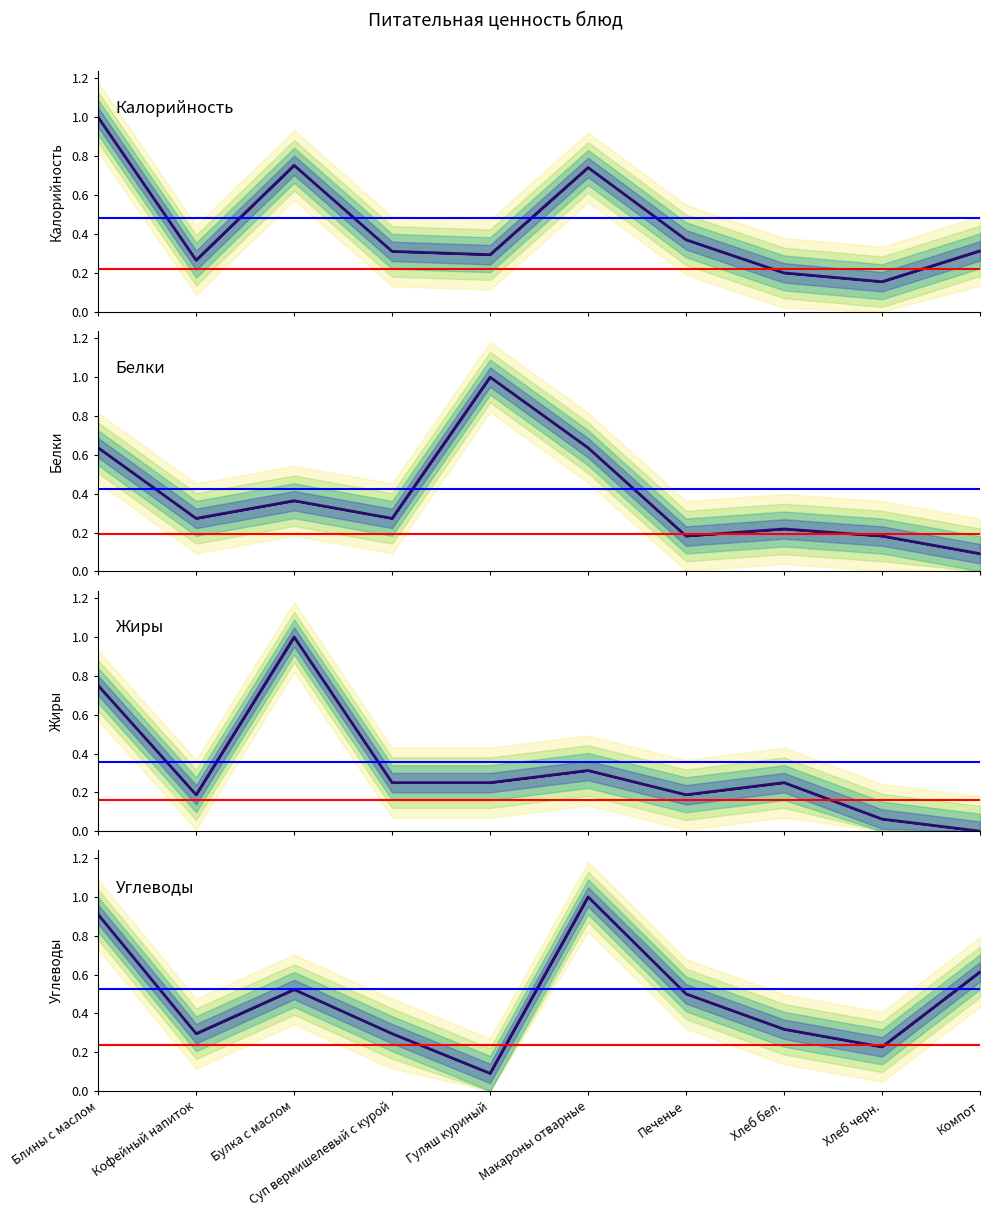

Reading right to left, transcribe all the data shown in this chart.

Калорийность: 0.3	0.2	0.2	0.4	0.7	0.3	0.3	0.8	0.3	1.0
Белки: 0.1	0.2	0.2	0.2	0.6	1.0	0.3	0.4	0.3	0.6
Жиры: 0.0	0.1	0.2	0.2	0.3	0.2	0.2	1.0	0.2	0.8
Углеводы: 0.6	0.2	0.3	0.5	1.0	0.1	0.3	0.5	0.3	0.9